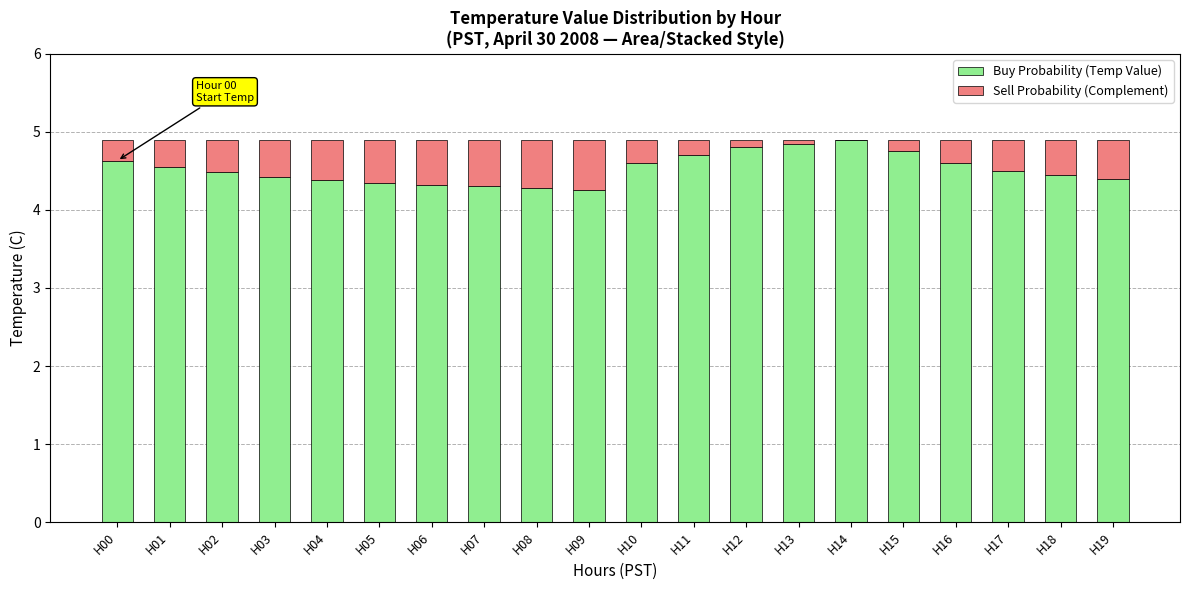

What is the sum of the Buy Probability (Temp Value) values at H08 and H09?

8.5